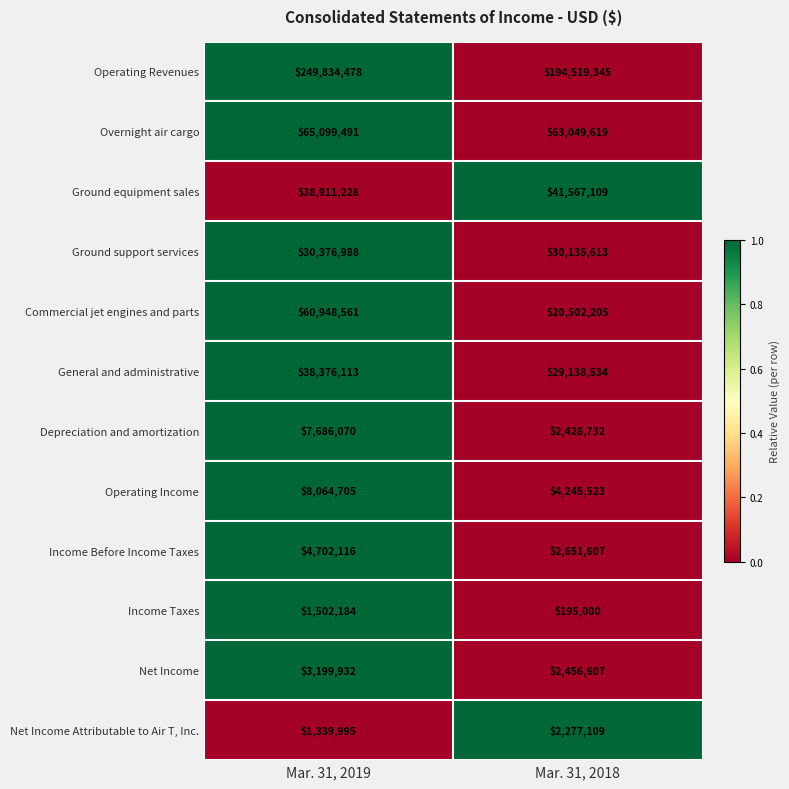

What is the sum of the Net Income values at Mar. 31, 2019 and Mar. 31, 2018?

5656539